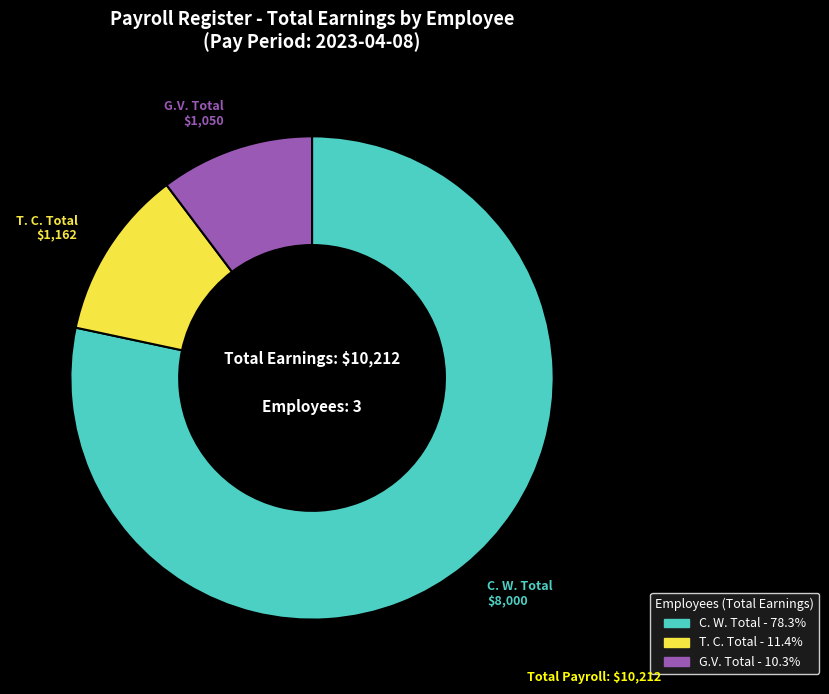

How many slices are in this pie chart?

3